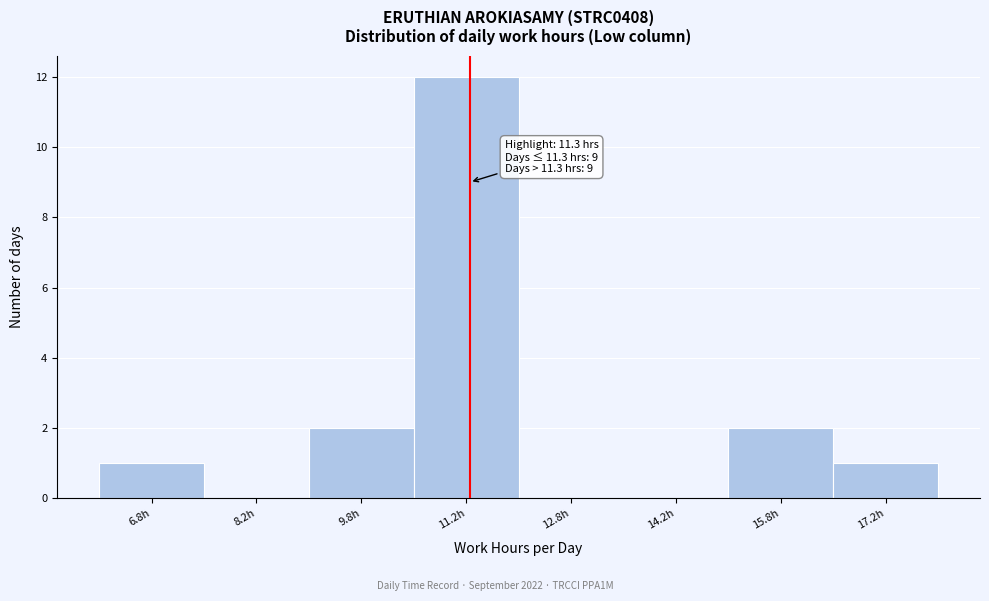

Which range on the x-axis has the tallest bar?

10.5 to 12.0